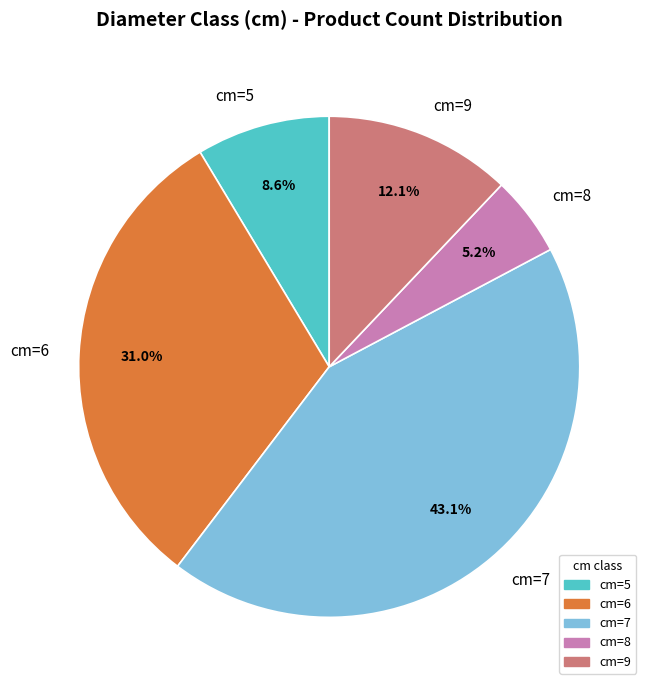

What is the ratio of the value at cm=9 to the value at cm=8?

2.3